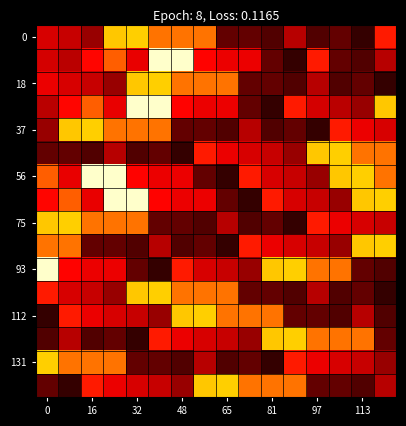

What is the greatest value displayed?

111.9